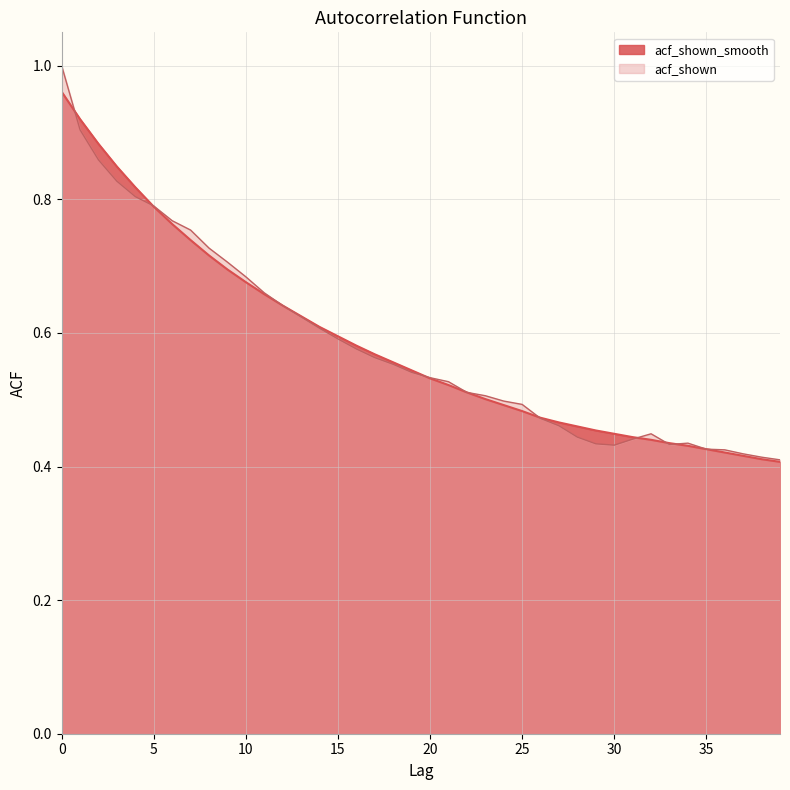

Which series has the largest range (max minus min)?

acf_shown